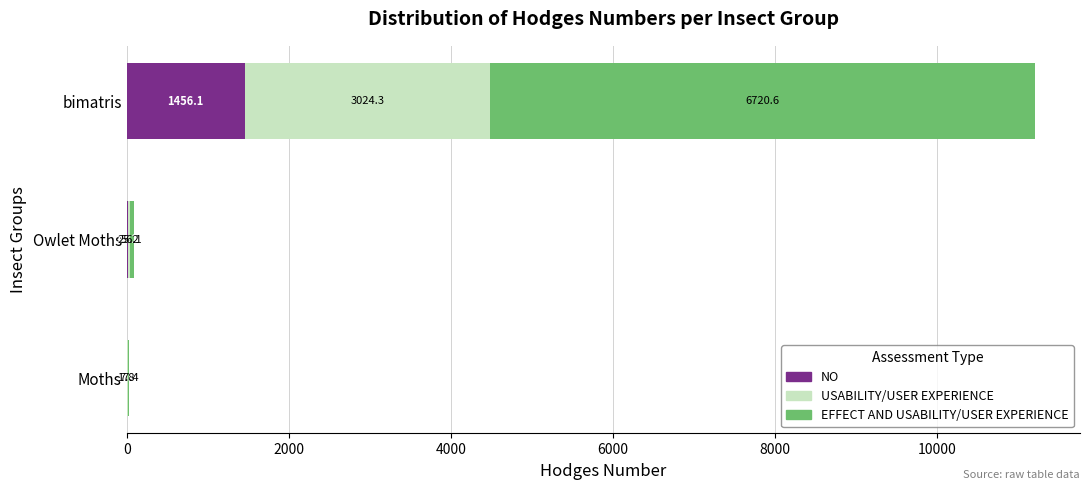

Which category has the highest value in the NO series?

bimatris